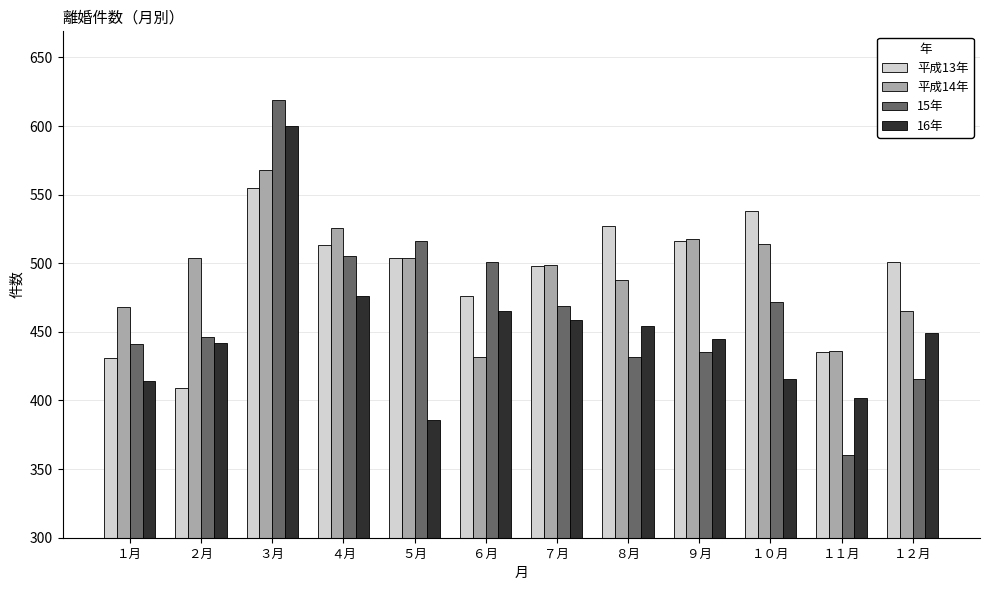

How many bars are there in each group?

4